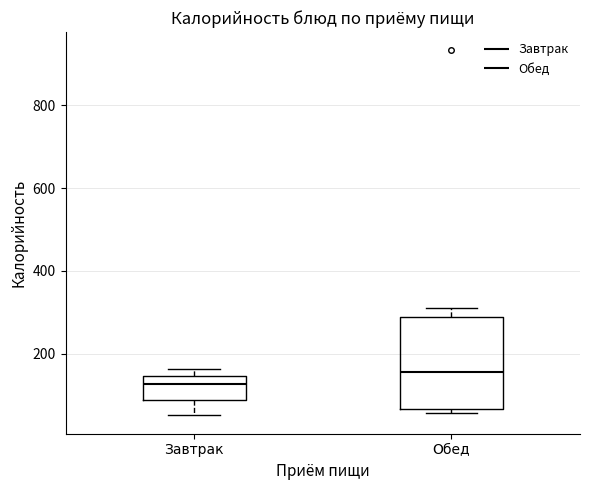

Reading left to right, read every box against the y-axis: the position of its median line, the range the box covers, and the ends of its whiskers. The values are not printed on the chart, so give them approximately, as read against the axis.

Завтрак: median 120, box 80 to 140, whiskers 60 to 160
Обед: median 160, box 60 to 280, whiskers 60 (just below the box's lower edge) to 320